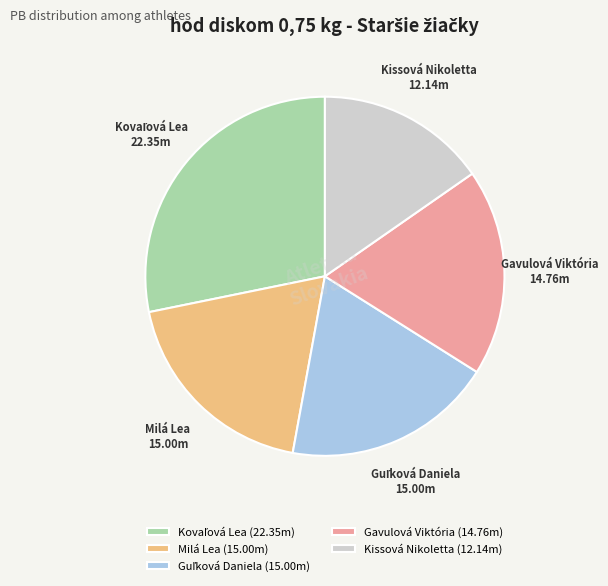

How many segments does this pie chart have?

5